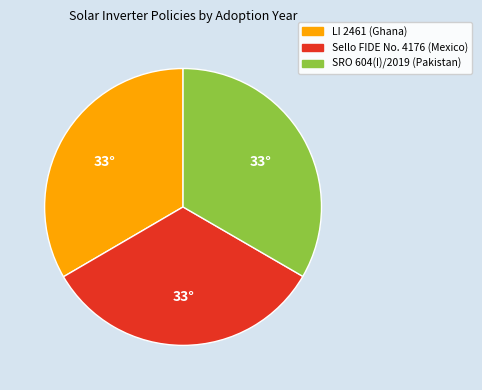

Does any single category account for the majority?

No